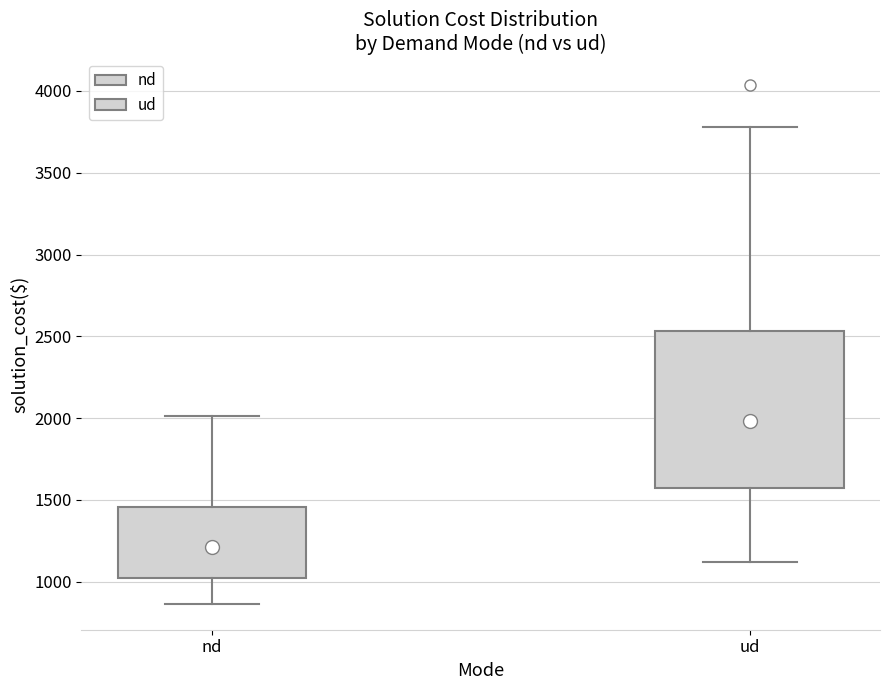

Reading left to right, read every box against the y-axis: the position of its median line, the range the box covers, and the ends of its whiskers. The values are not printed on the chart, so give them approximately, as read against the axis.

nd: median 1200, box 1000 to 1450, whiskers 850 to 2000
ud: median 2000, box 1550 to 2550, whiskers 1100 to 3800